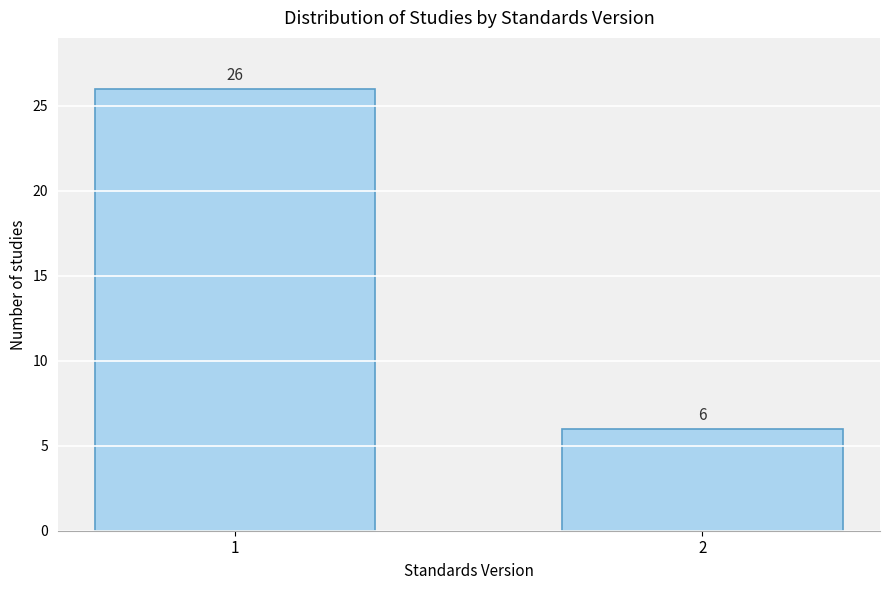

Reading right to left, list all the values displayed in this chart.

2=6	1=26